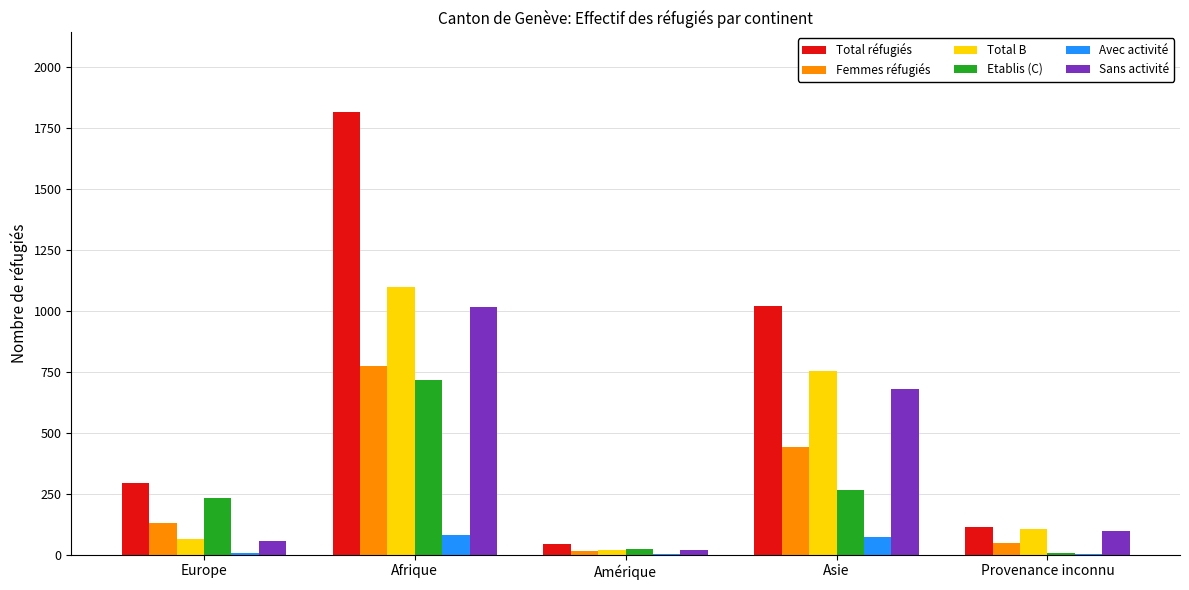

What is the sum of all Femmes réfugiés values?

1413